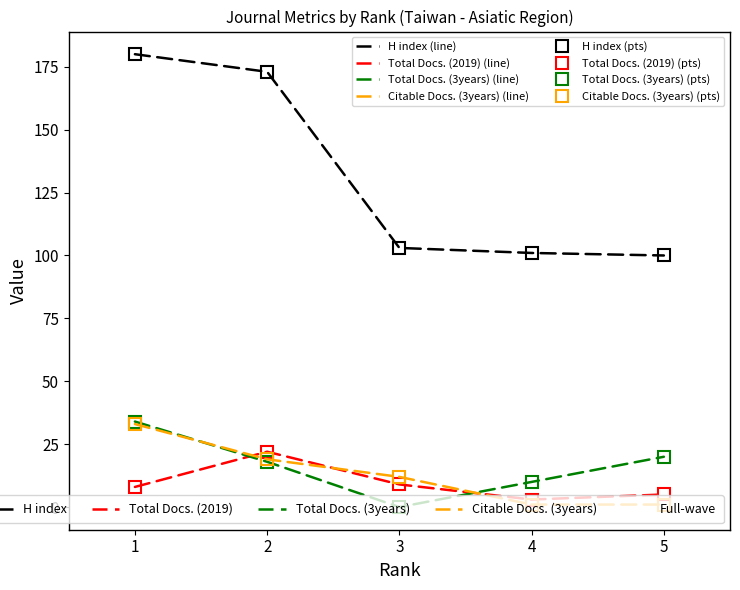

What is the greatest value displayed?

180